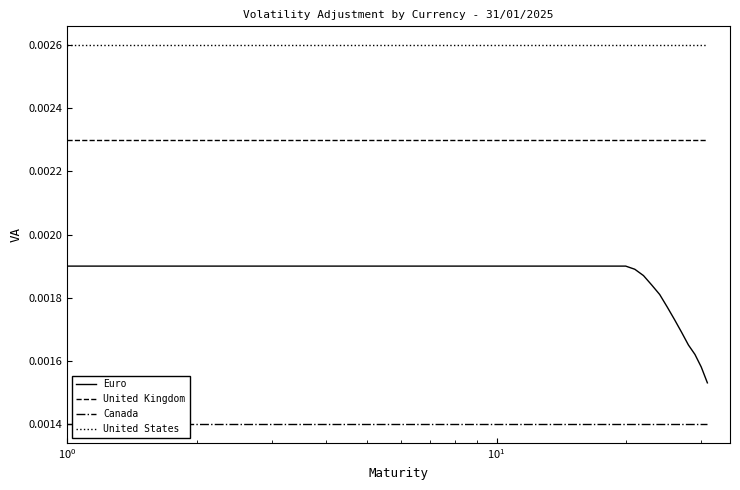

List the series in order of their peak value, lowest first.

Canada, Euro, United Kingdom, United States